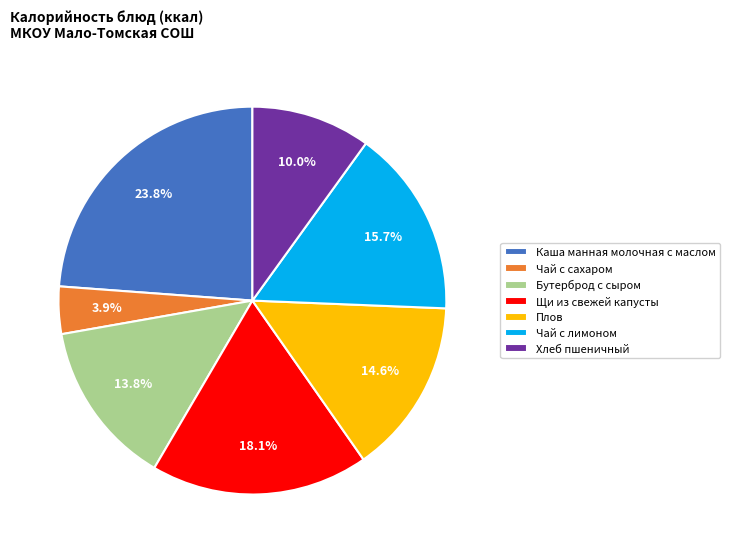

What percentage is the Каша манная молочная с маслом slice, to the nearest percent?

24%